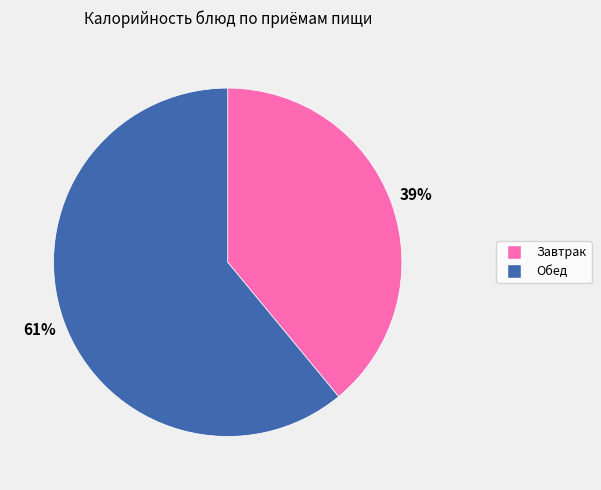

Rank the categories by value from highest to lowest.

Обед, Завтрак